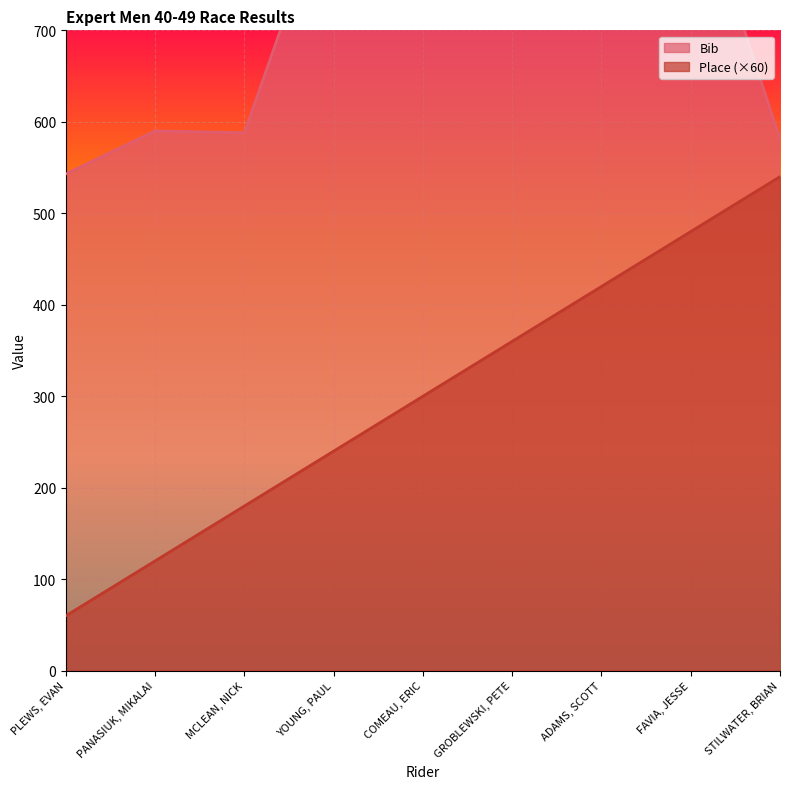

What is the label of the 1st point from the left?

PLEWS, EVAN